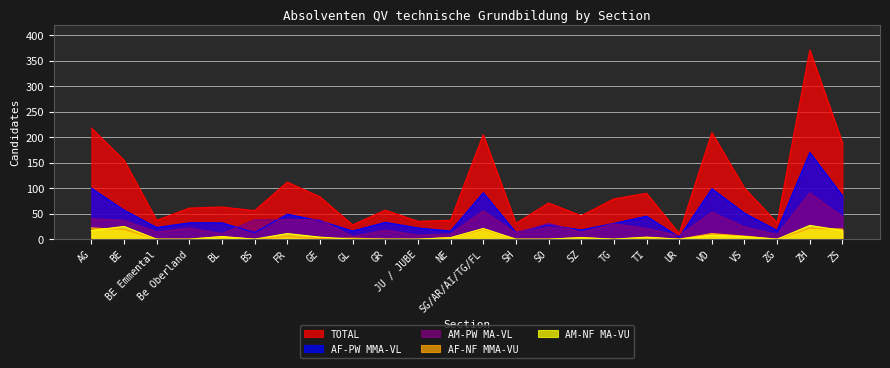

What is the minimum value for AM-PW MA-VL?

5